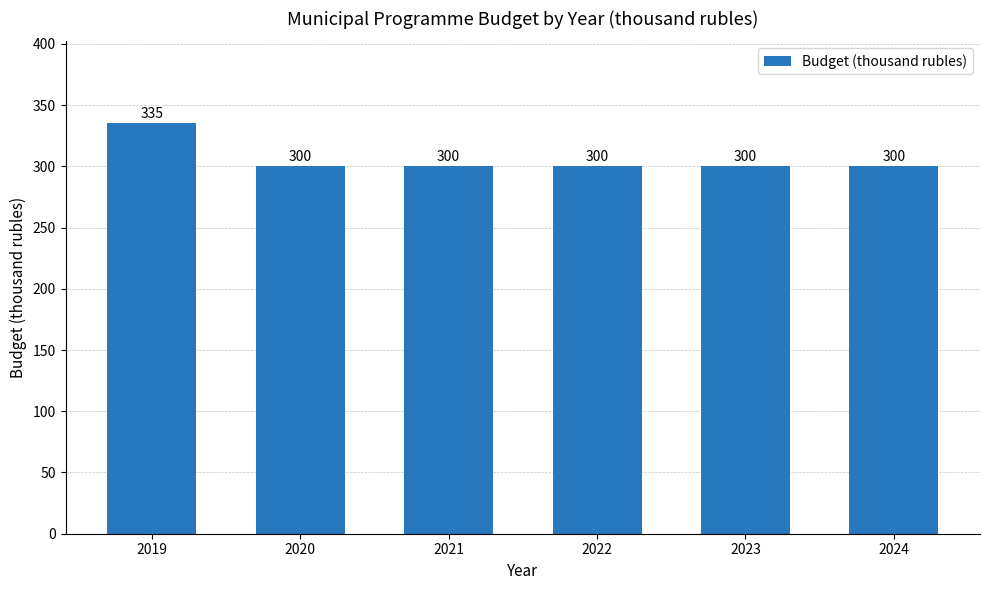

What is the difference between the values at 2019 and 2024?

35